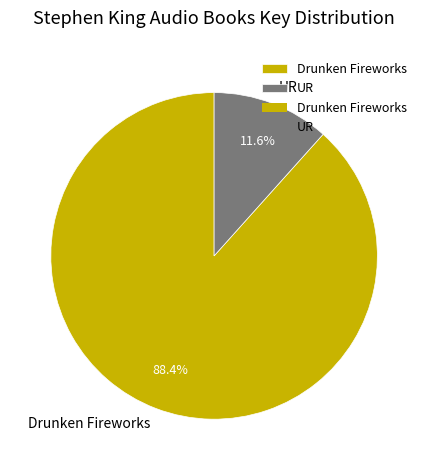

Which category accounts for the majority?

Drunken Fireworks